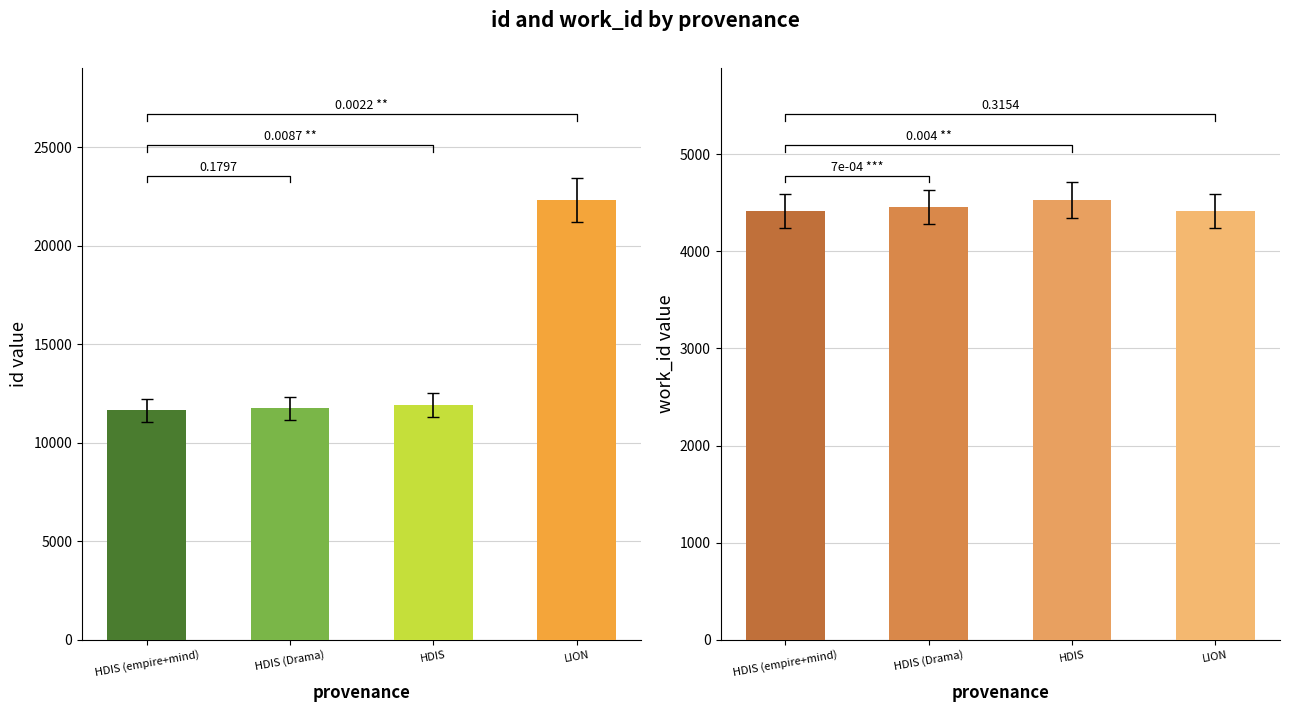

What is the maximum value shown in the chart?

22323